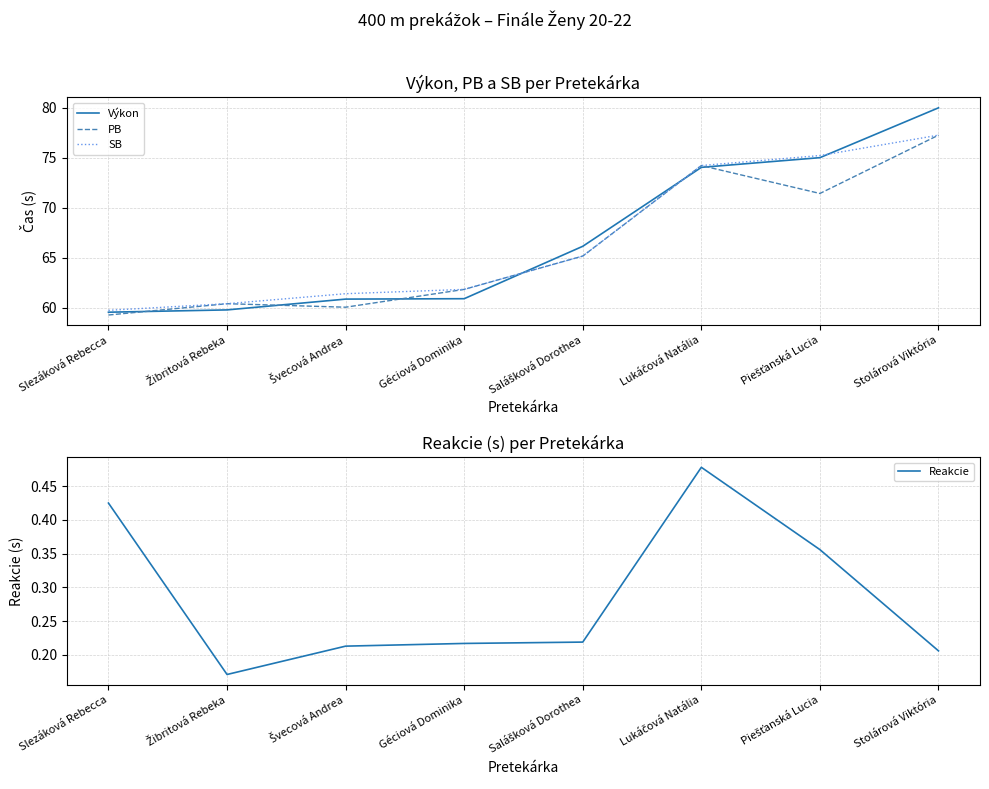

Is the value of PB at Lukáčová Natália greater than the value of Výkon at Salášková Dorothea?

Yes